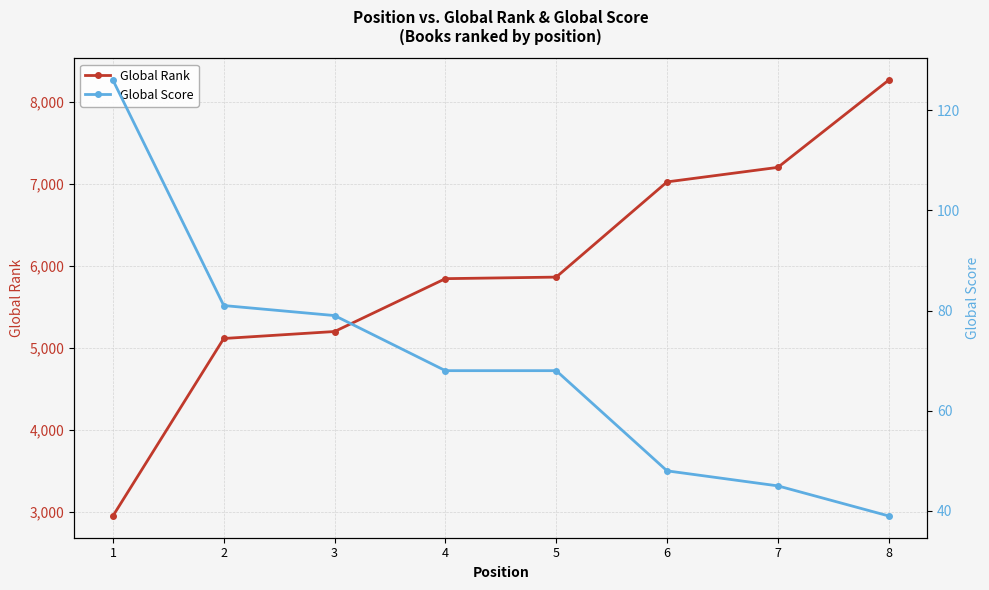

What is the average value of the Global Rank series?

5932